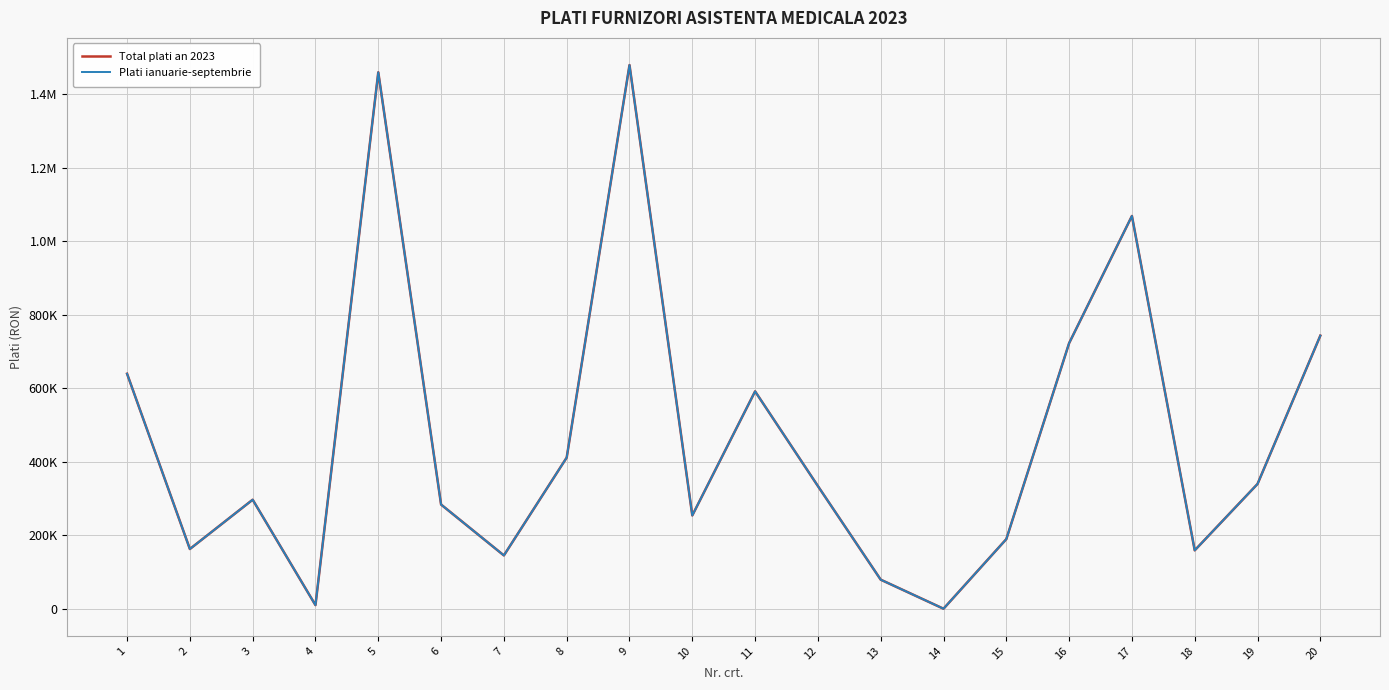

What is the difference between the maximum and minimum values in the Total plati an 2023 series?

1479472.5